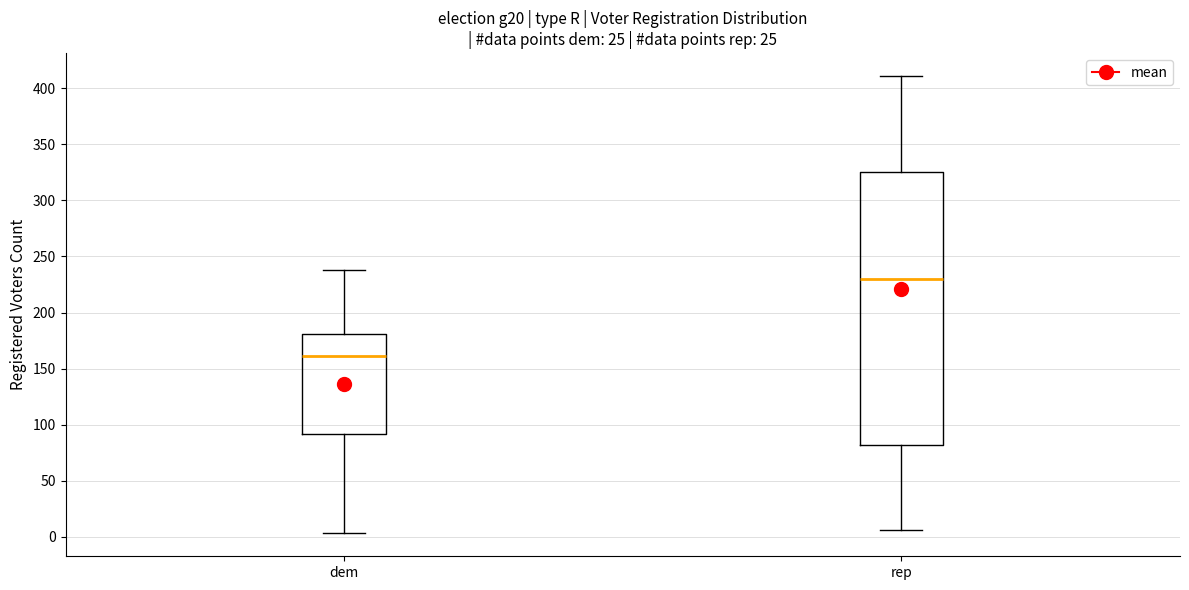

Where is the lower edge of the box for rep on the y-axis? The values are not printed on the chart, so give them approximately, as read against the axis.

80